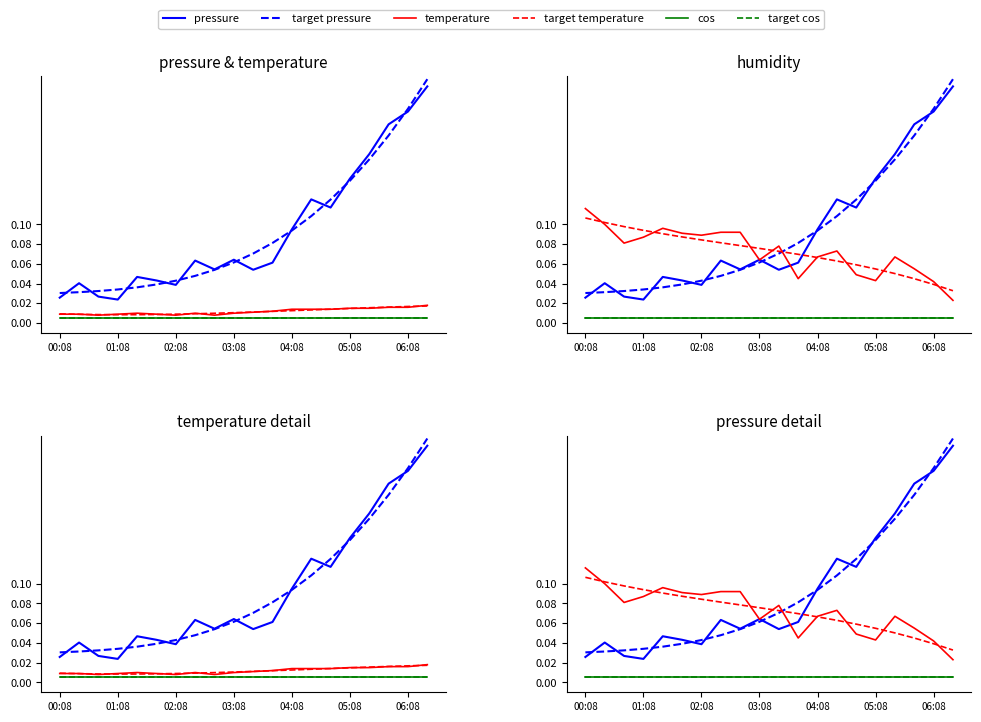

What is the highest value of the pressure series?

0.2